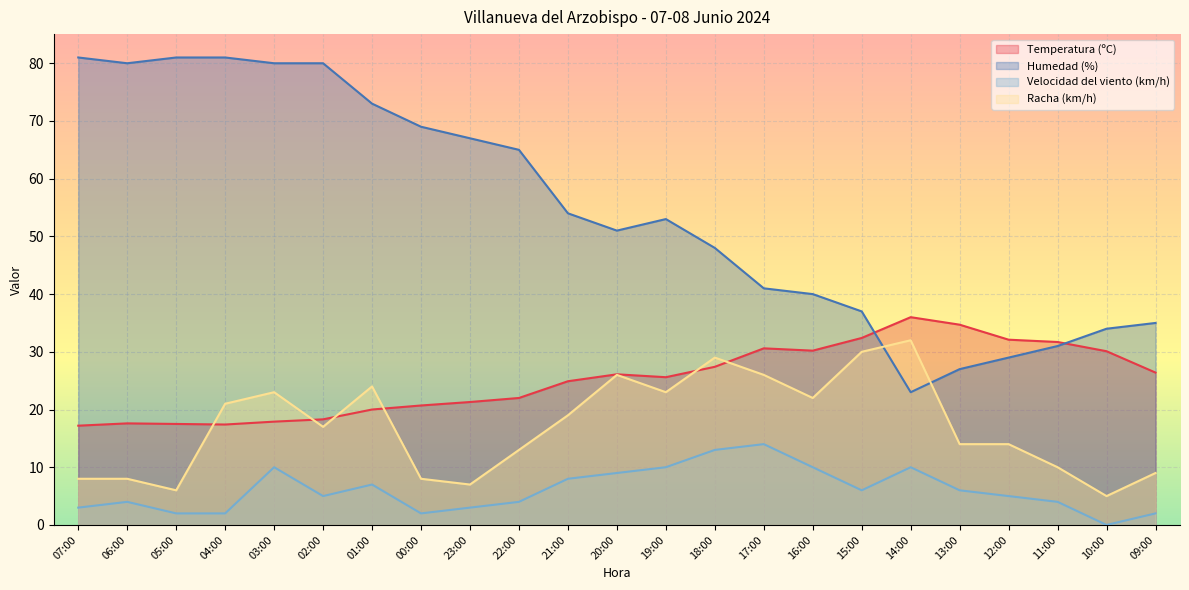

Reading left to right, extract all data points from this chart.

Temperatura (ºC): 07:00=17.2	06:00=17.6	05:00=17.5	04:00=17.4	03:00=17.9	02:00=18.3	01:00=20.0	00:00=20.7	23:00=21.3	22:00=22.0	21:00=24.9	20:00=26.1	19:00=25.6	18:00=27.4	17:00=30.6	16:00=30.2	15:00=32.4	14:00=36.0	13:00=34.7	12:00=32.1	11:00=31.7	10:00=30.1	09:00=26.4
Humedad (%): 07:00=81.0	06:00=80.0	05:00=81.0	04:00=81.0	03:00=80.0	02:00=80.0	01:00=73.0	00:00=69.0	23:00=67.0	22:00=65.0	21:00=54.0	20:00=51.0	19:00=53.0	18:00=48.0	17:00=41.0	16:00=40.0	15:00=37.0	14:00=23.0	13:00=27.0	12:00=29.0	11:00=31.0	10:00=34.0	09:00=35.0
Velocidad del viento (km/h): 07:00=3.0	06:00=4.0	05:00=2.0	04:00=2.0	03:00=10.0	02:00=5.0	01:00=7.0	00:00=2.0	23:00=3.0	22:00=4.0	21:00=8.0	20:00=9.0	19:00=10.0	18:00=13.0	17:00=14.0	16:00=10.0	15:00=6.0	14:00=10.0	13:00=6.0	12:00=5.0	11:00=4.0	10:00=0.0	09:00=2.0
Racha (km/h): 07:00=8.0	06:00=8.0	05:00=6.0	04:00=21.0	03:00=23.0	02:00=17.0	01:00=24.0	00:00=8.0	23:00=7.0	22:00=13.0	21:00=19.0	20:00=26.0	19:00=23.0	18:00=29.0	17:00=26.0	16:00=22.0	15:00=30.0	14:00=32.0	13:00=14.0	12:00=14.0	11:00=10.0	10:00=5.0	09:00=9.0